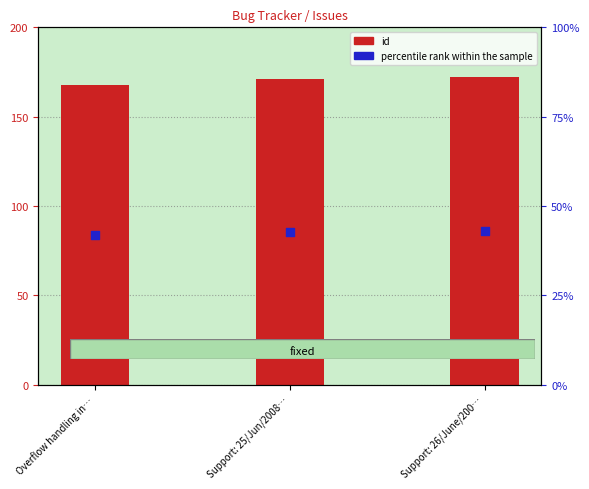

What is the ratio of the value at Overflow handling in… to the value at Support: 26/June/200…?

1.0